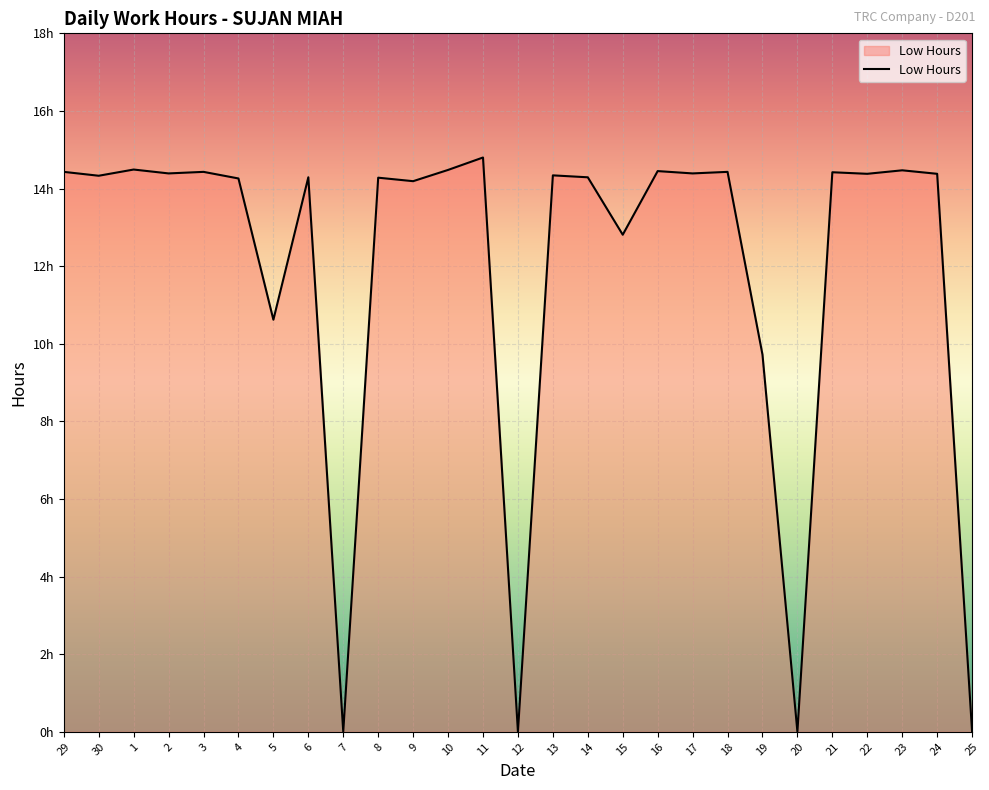

What is the sum of the values at 2 and 9?

28.6